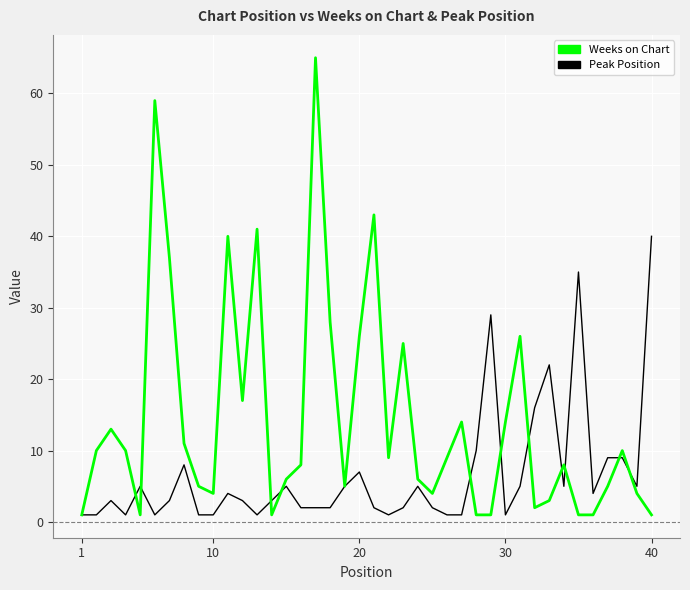

Which series has the largest total across all categories?

Weeks on Chart